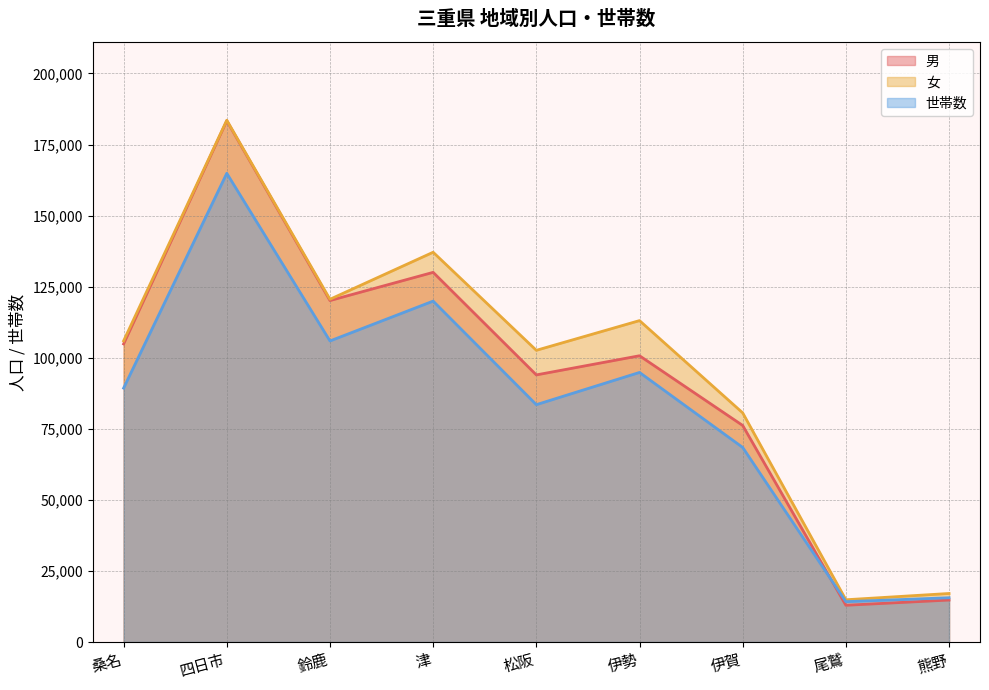

Between 尾鷲 and 伊賀, which is larger?

伊賀